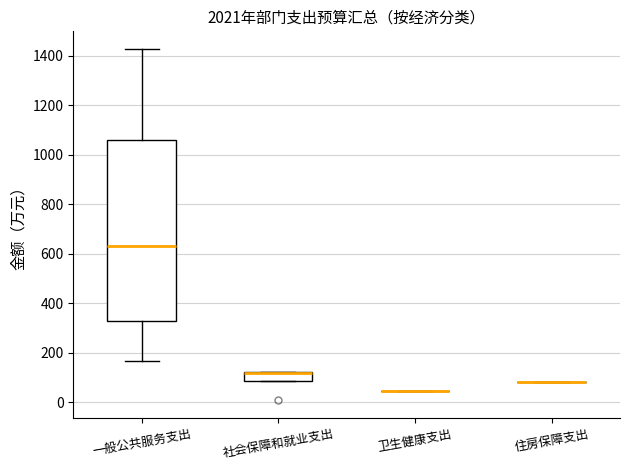

Reading left to right, transcribe this box plot: for each box, give where its median line is, the range the box spans, and where its two whiskers end, as read against the y-axis. The values are not printed on the chart, so give them approximately, as read against the axis.

一般公共服务支出: median 640, box 320 to 1060, whiskers 160 to 1420
社会保障和就业支出: median 120 (drawn on the box's upper edge), box 80 to 120, whiskers 80 to 120
卫生健康支出: box collapsed to a line at 40, whiskers 40 to 40
住房保障支出: box collapsed to a line at 80, whiskers 80 to 80